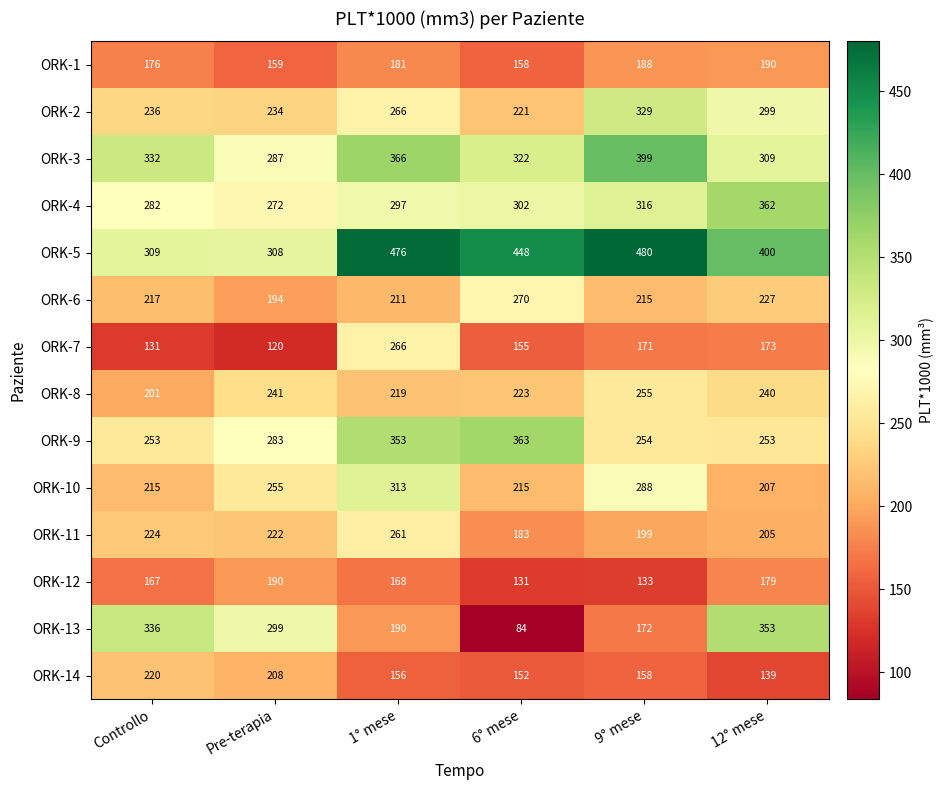

Is it true that ORK-7 equals 171 at 9° mese?

True